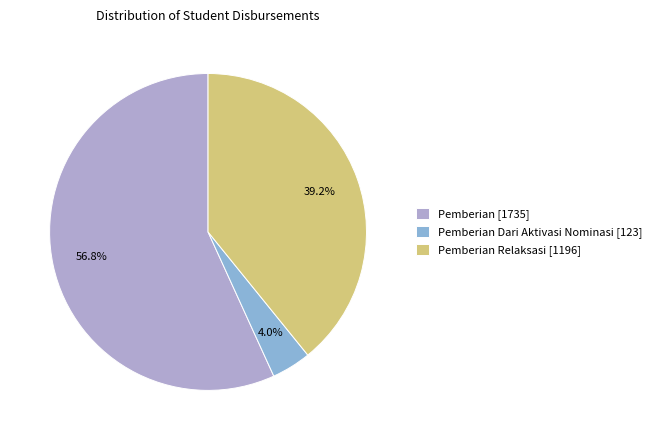

Which slice is the largest?

Pemberian [1735]